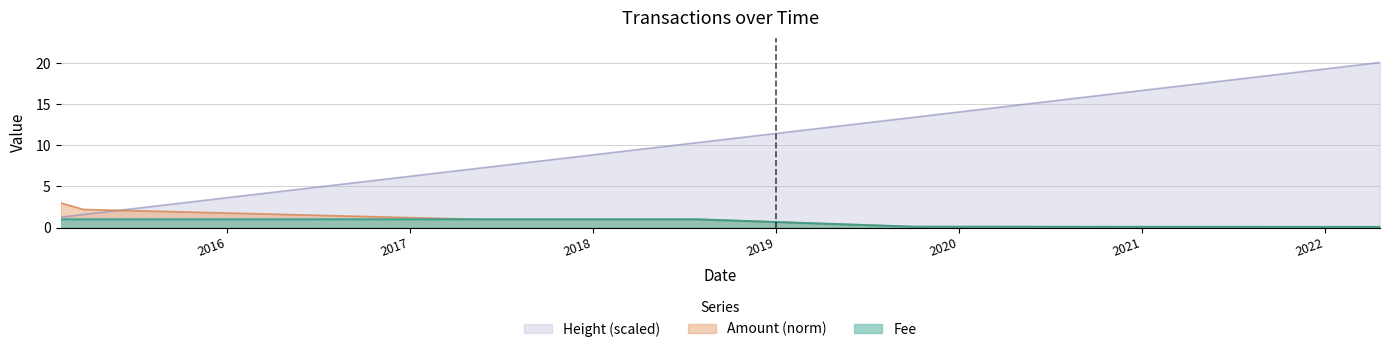

Which category has the lowest value across all series?

2022-04-21